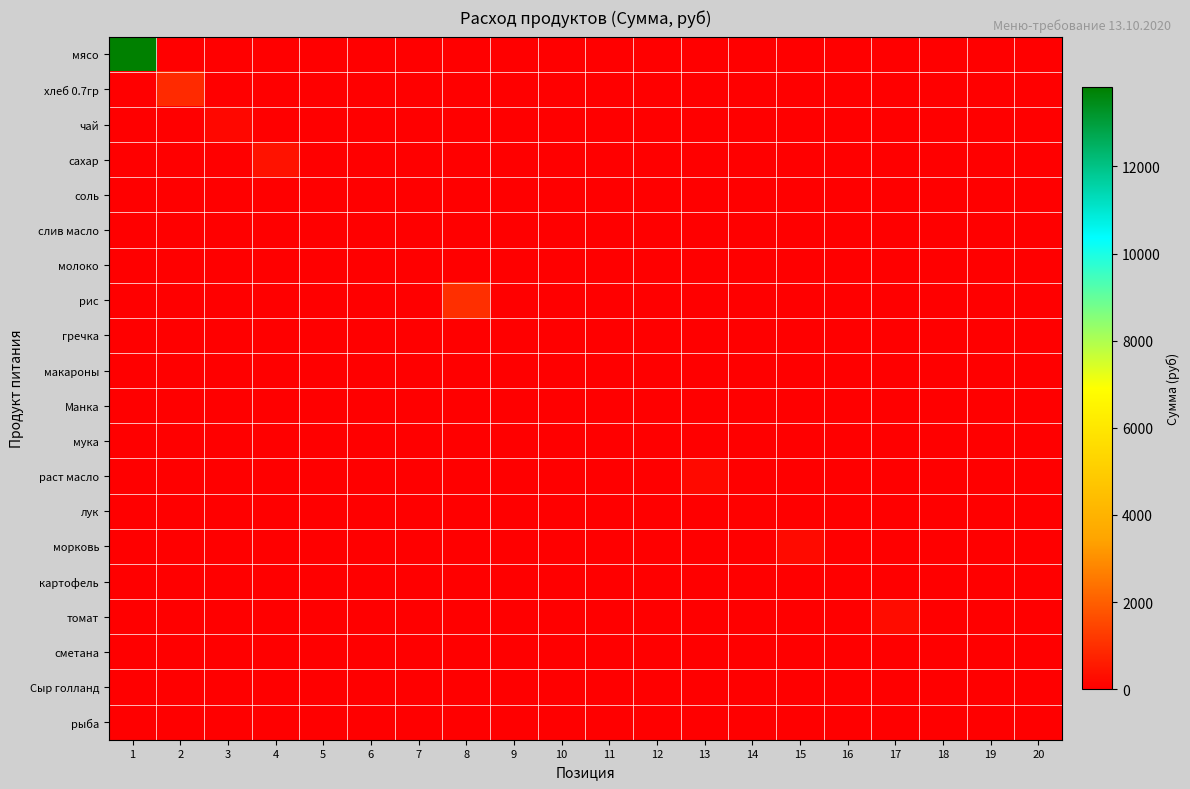

Between 3 and 16, which is larger?

3